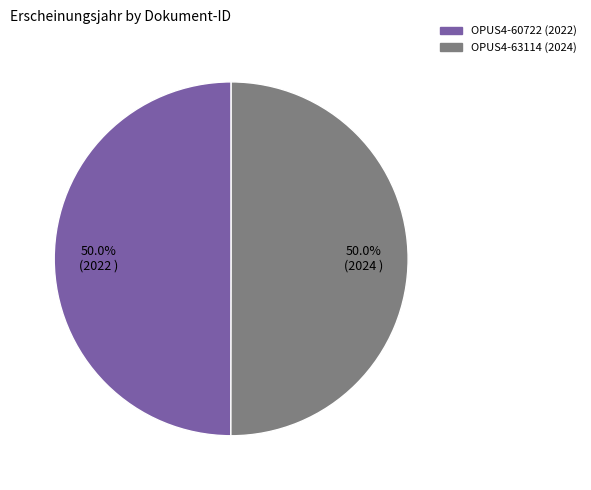

Approximately how many times larger is the value at OPUS4-63114 (2024) compared to OPUS4-60722 (2022)?

1.0